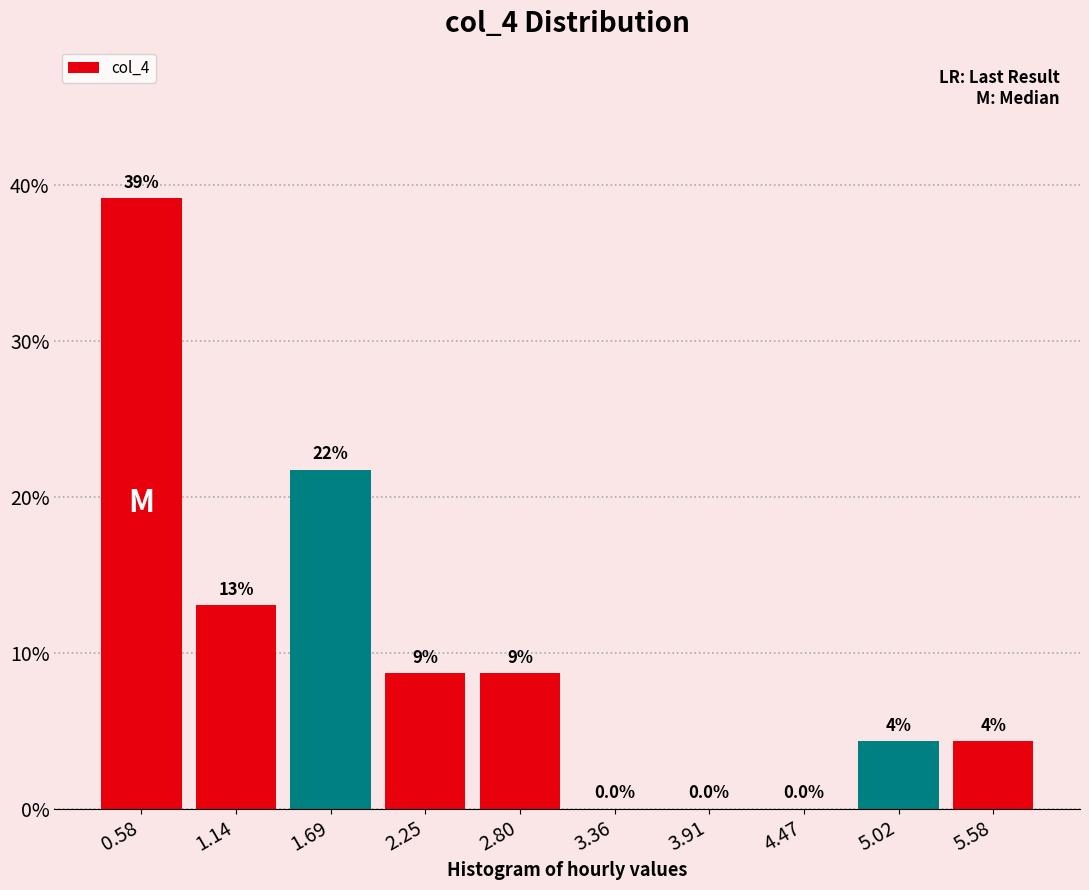

Which range on the x-axis has the tallest bar?

0.3 to 0.9